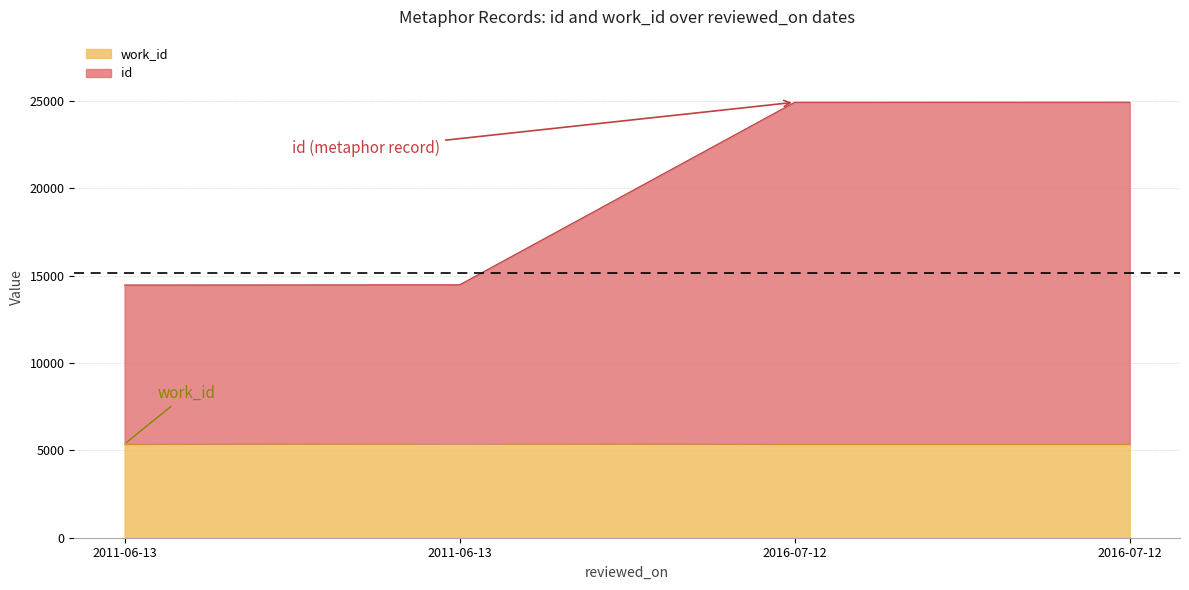

What is the difference between the id values at 2011-06-13 and 2011-06-13?

12